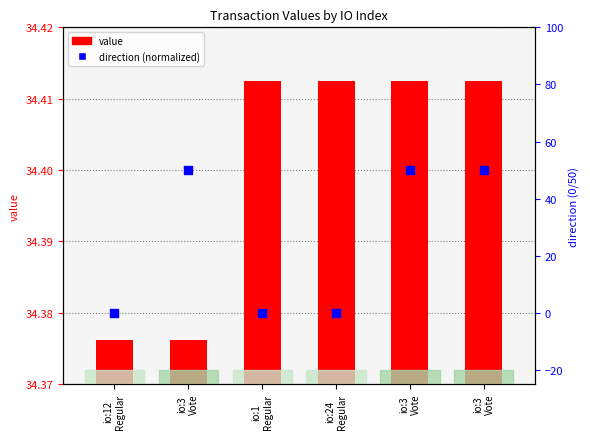

What are all the series names shown in the legend?

value, direction (normalized)